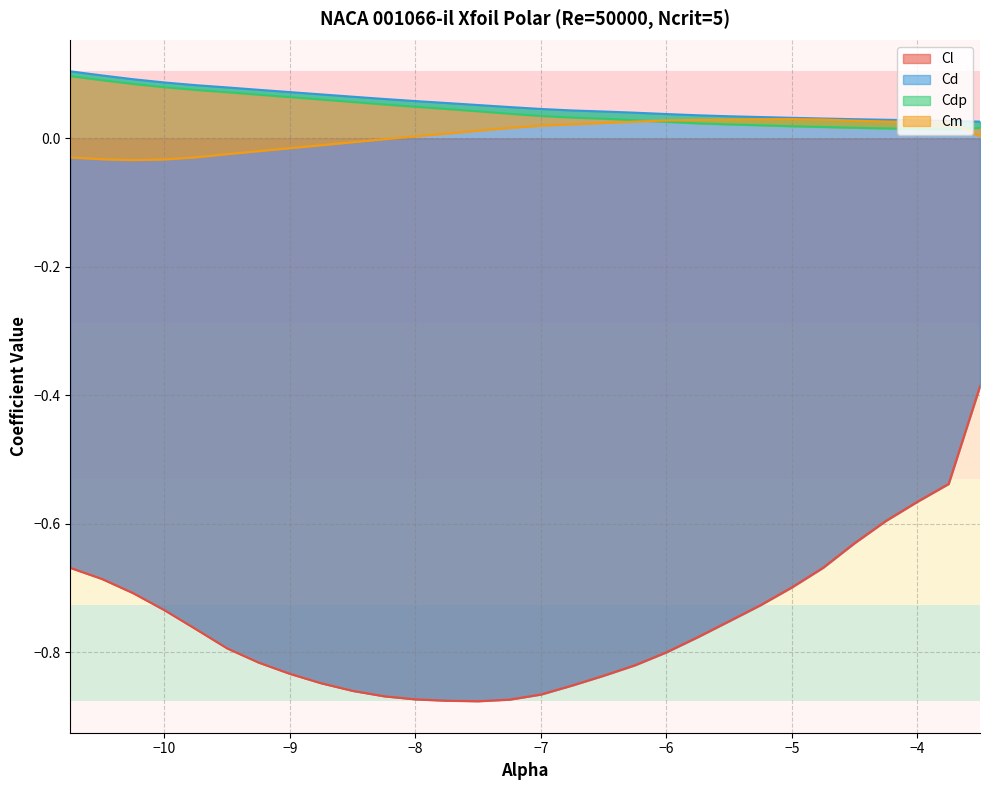

True or false: Cl and Cm cross at least once.

False